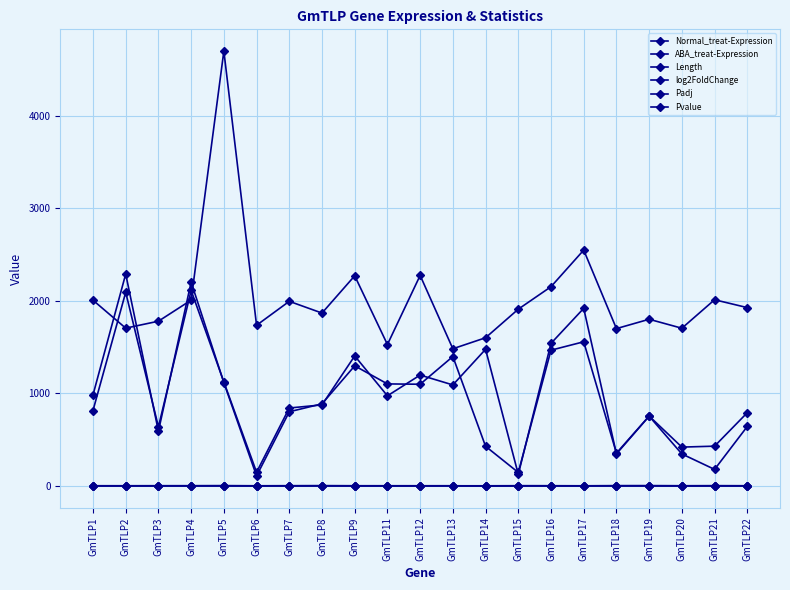

Count the number of data series in this chart.

6